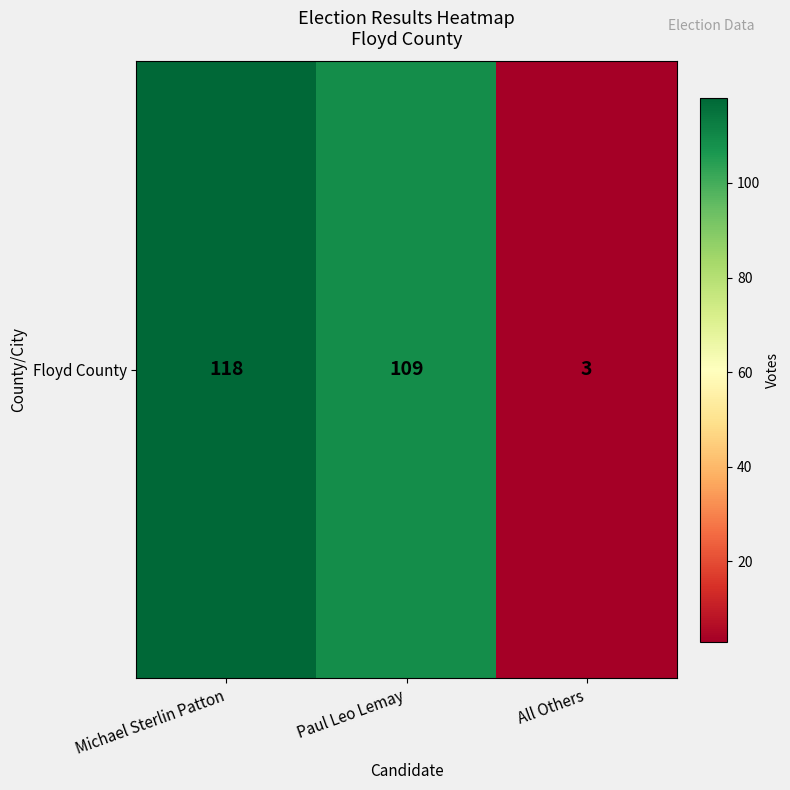

Which label corresponds to the smallest value in the chart?

All Others